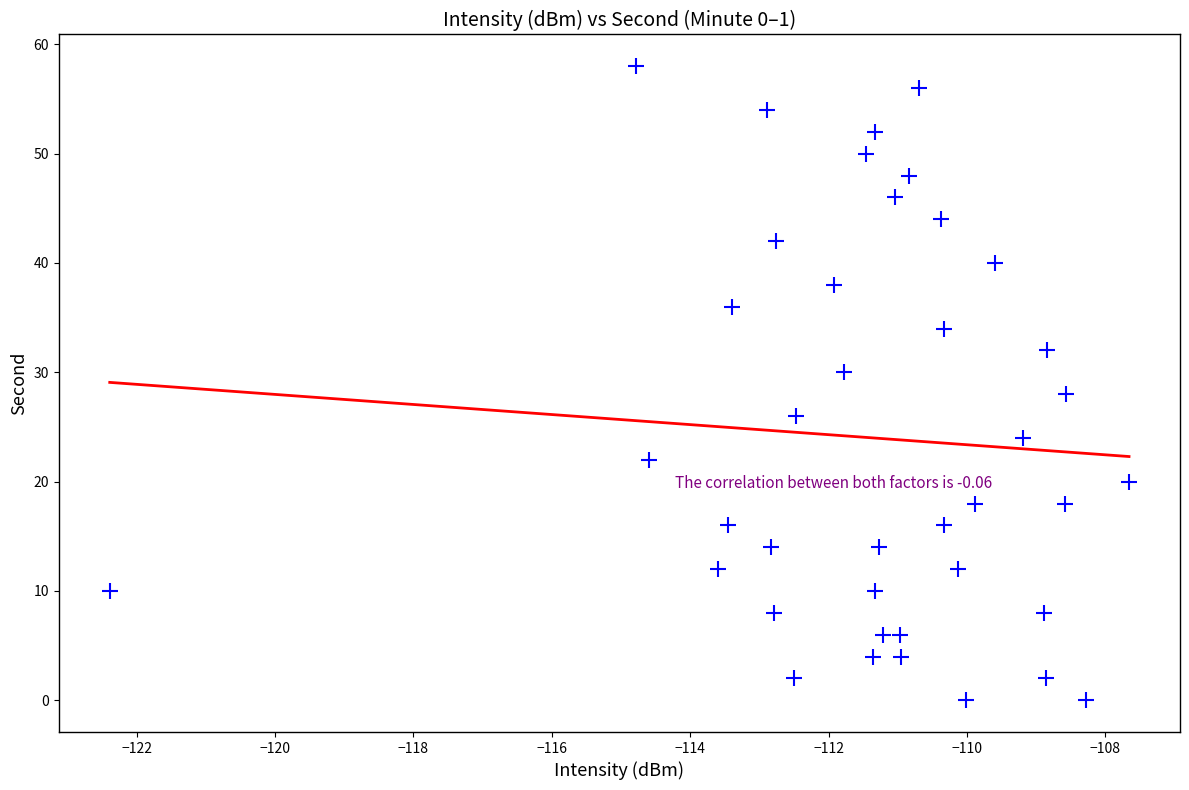

What is the range of Y values (max minus min)?

58